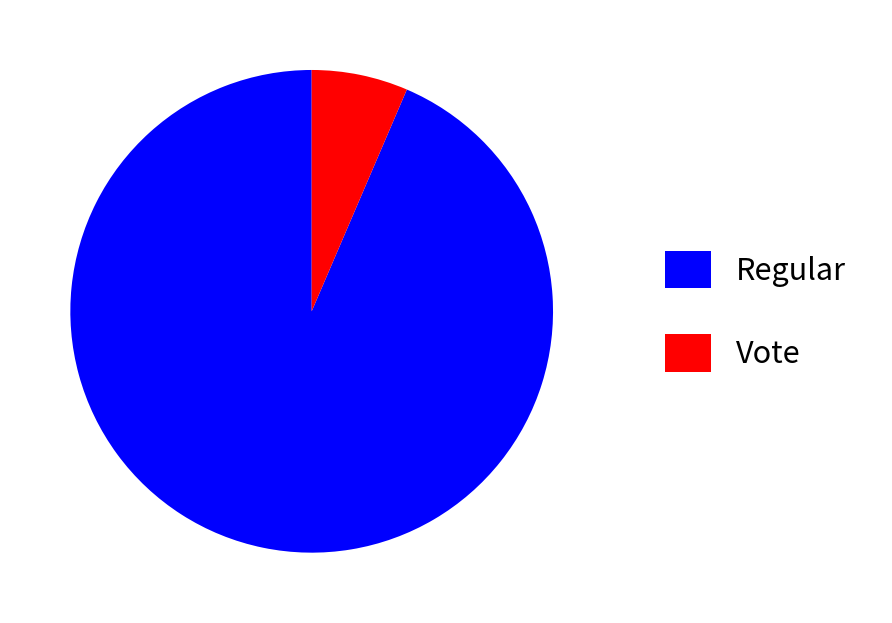

Rank the categories by value from highest to lowest.

Regular, Vote